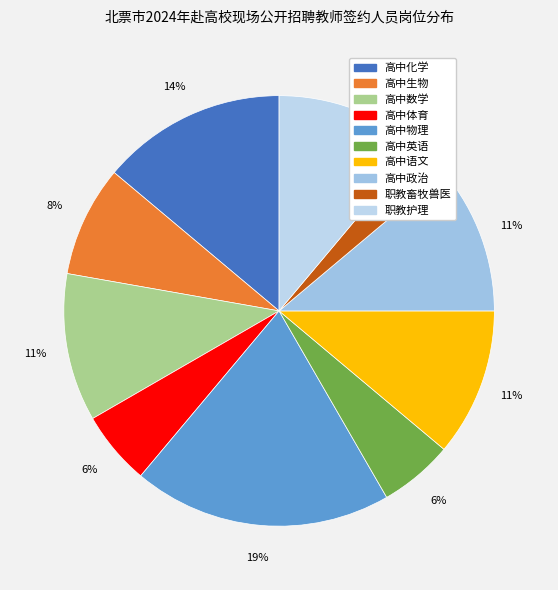

How much of the chart is everything except 职教畜牧兽医?

97.2%